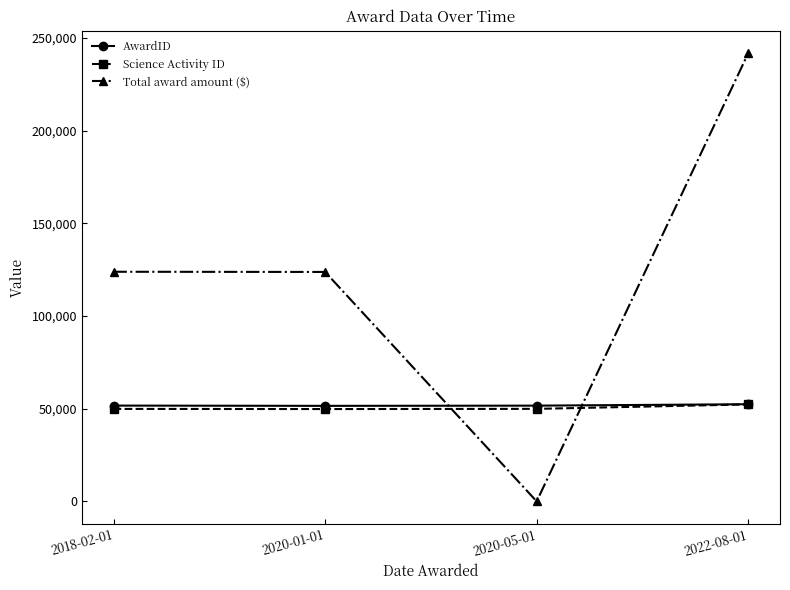

Which label corresponds to the largest value in the chart?

2022-08-01